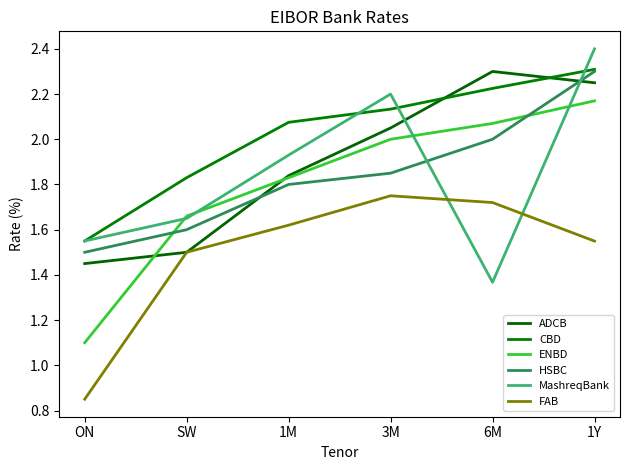

The value of HSBC at 1M is 1.8. True or false?

True